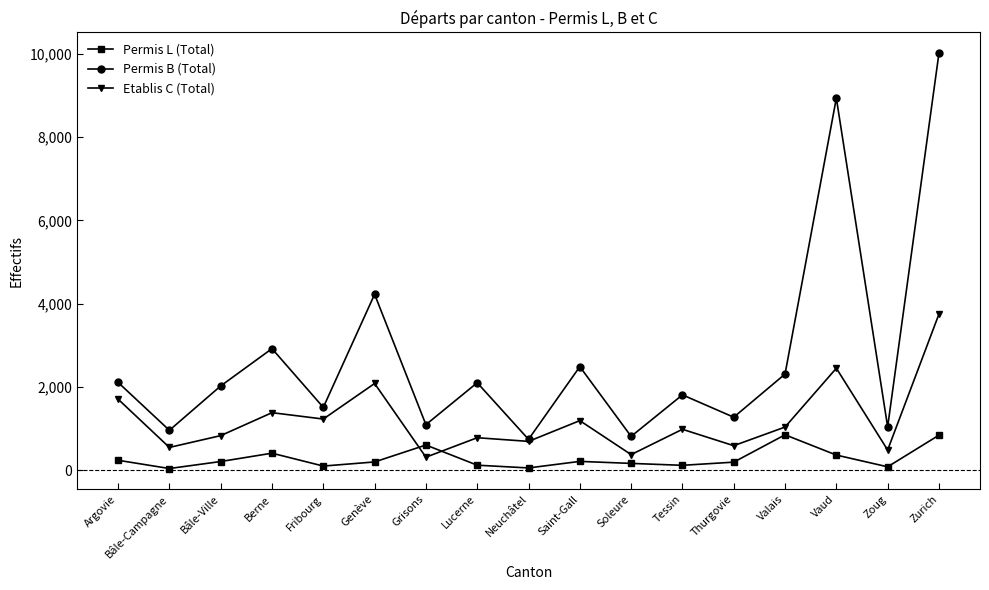

How many data points in Etablis C (Total) are less than 987?

8